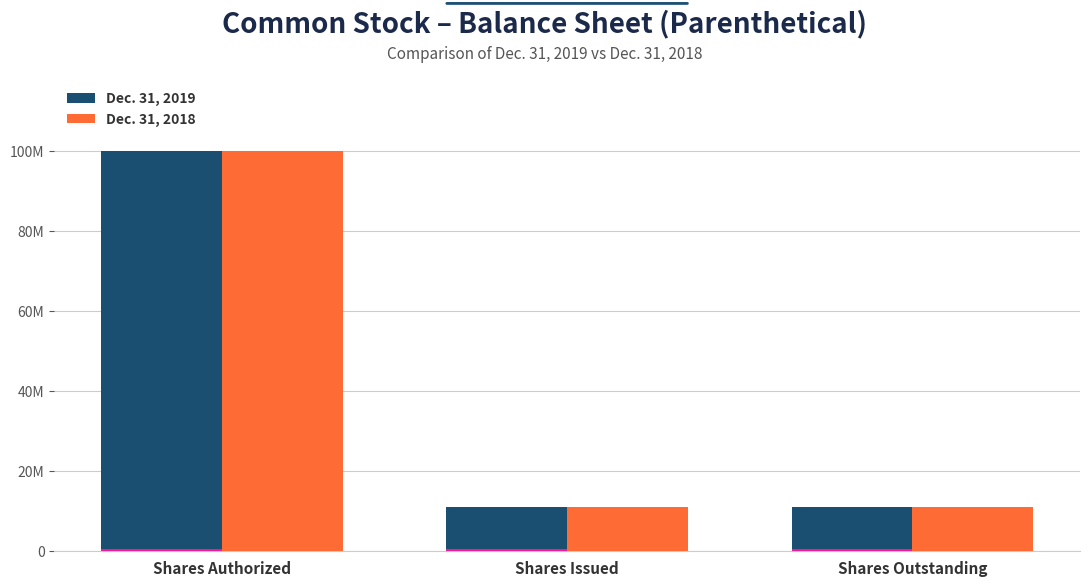

Is it true that Dec. 31, 2019 equals 100000000 at Shares Authorized?

True